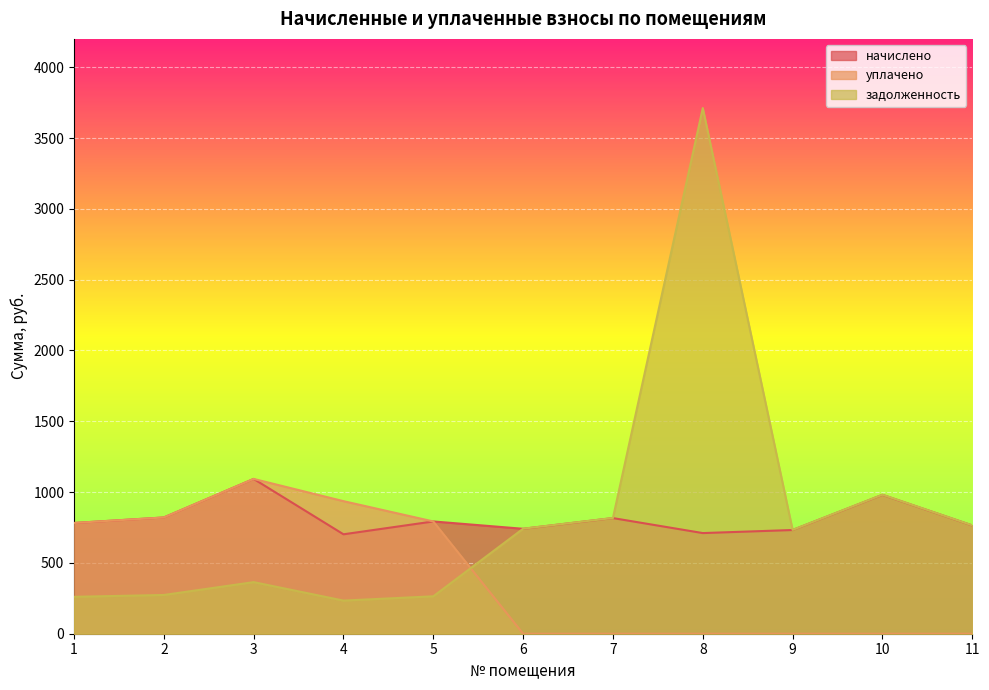

What is the difference between the начислено values at 3 and 6?

352.1